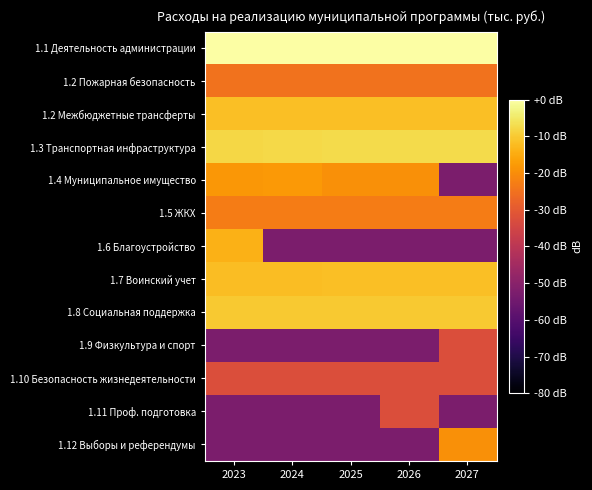

Reading left to right, transcribe all the data shown in this chart.

1.1 Деятельность администрации: 2023=0.0	2024=-0.0	2025=-0.0	2026=-0.0	2027=-0.0
1.2 Пожарная безопасность: 2023=-24.8	2024=-24.8	2025=-24.8	2026=-24.8	2027=-24.8
1.2 Межбюджетные трансферты: 2023=-11.6	2024=-11.6	2025=-11.6	2026=-11.6	2027=-11.6
1.3 Транспортная инфраструктура: 2023=-7.9	2024=-7.7	2025=-7.5	2026=-7.5	2027=-7.5
1.4 Муниципальное имущество: 2023=-18.3	2024=-17.9	2025=-19.6	2026=-19.6	2027=-52.6
1.5 ЖКХ: 2023=-22.9	2024=-22.9	2025=-22.9	2026=-22.9	2027=-22.9
1.6 Благоустройство: 2023=-13.9	2024=-52.6	2025=-52.6	2026=-52.6	2027=-52.6
1.7 Воинский учет: 2023=-12.1	2024=-11.9	2025=-11.8	2026=-11.8	2027=-11.8
1.8 Социальная поддержка: 2023=-10.1	2024=-10.1	2025=-10.1	2026=-10.1	2027=-10.1
1.9 Физкультура и спорт: 2023=-52.6	2024=-52.6	2025=-52.6	2026=-52.6	2027=-32.6
1.10 Безопасность жизнедеятельности: 2023=-32.6	2024=-32.6	2025=-32.6	2026=-32.6	2027=-32.6
1.11 Проф. подготовка: 2023=-52.6	2024=-52.6	2025=-52.6	2026=-32.6	2027=-52.6
1.12 Выборы и референдумы: 2023=-52.6	2024=-52.6	2025=-52.6	2026=-52.6	2027=-19.6